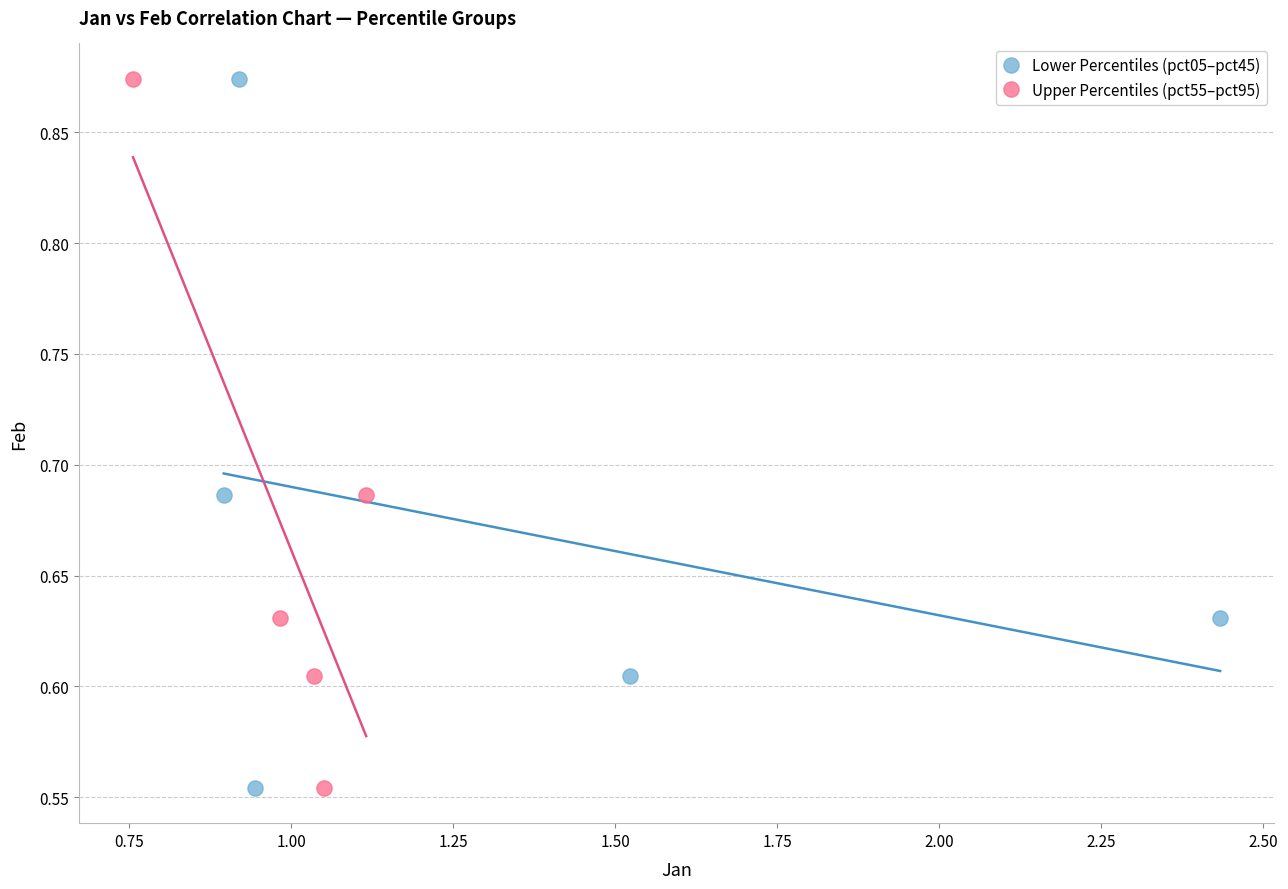

What are all the series names shown in the legend?

Lower Percentiles (pct05–pct45), Upper Percentiles (pct55–pct95)